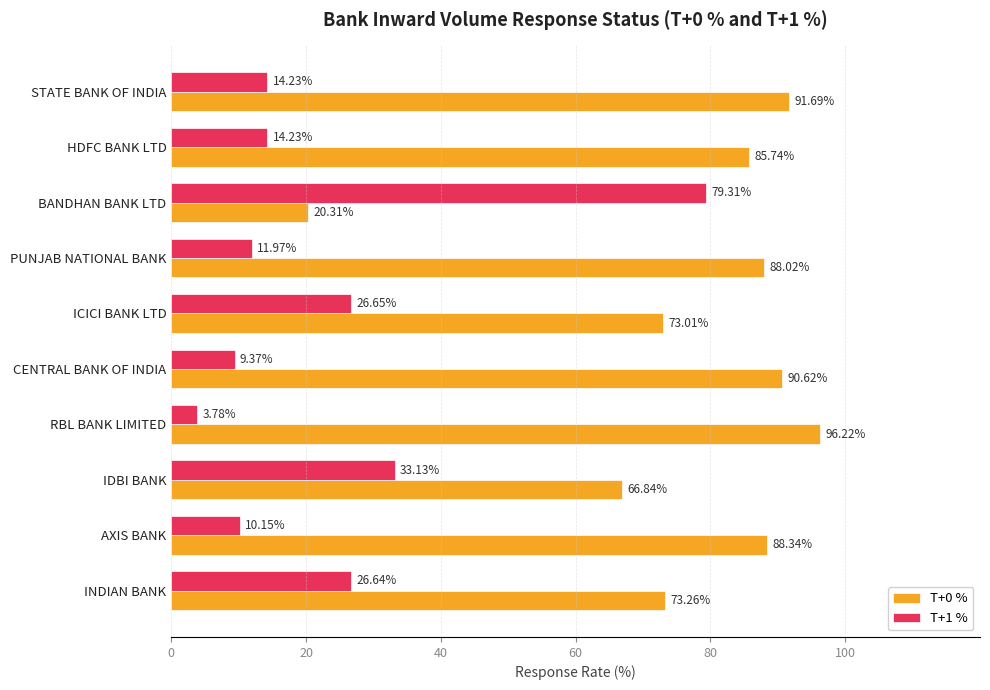

Which category has the lowest value across all series?

RBL BANK LIMITED